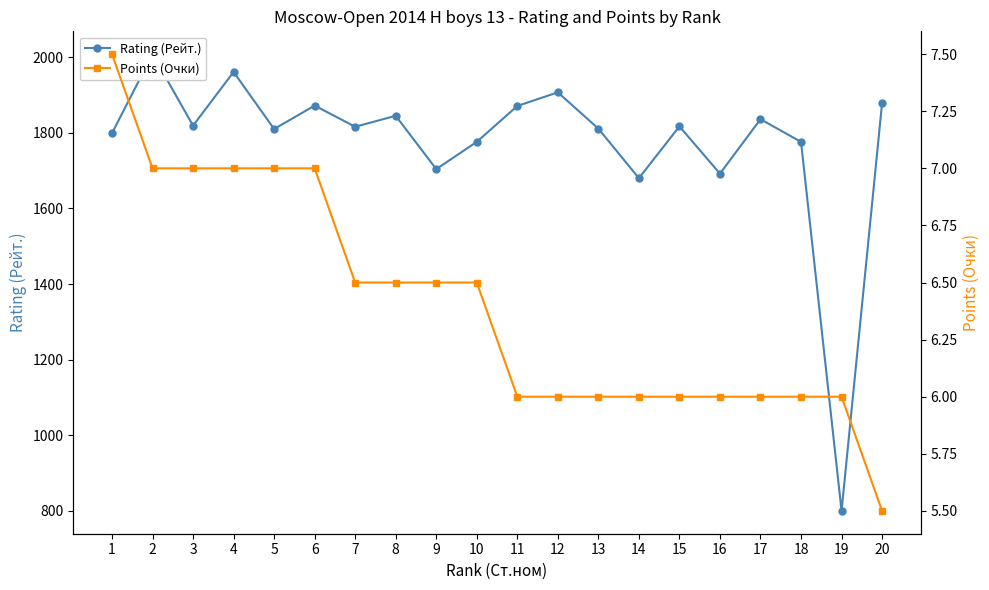

Is the value of Points (Очки) at 7 greater than the value of Rating (Рейт.) at 2?

No